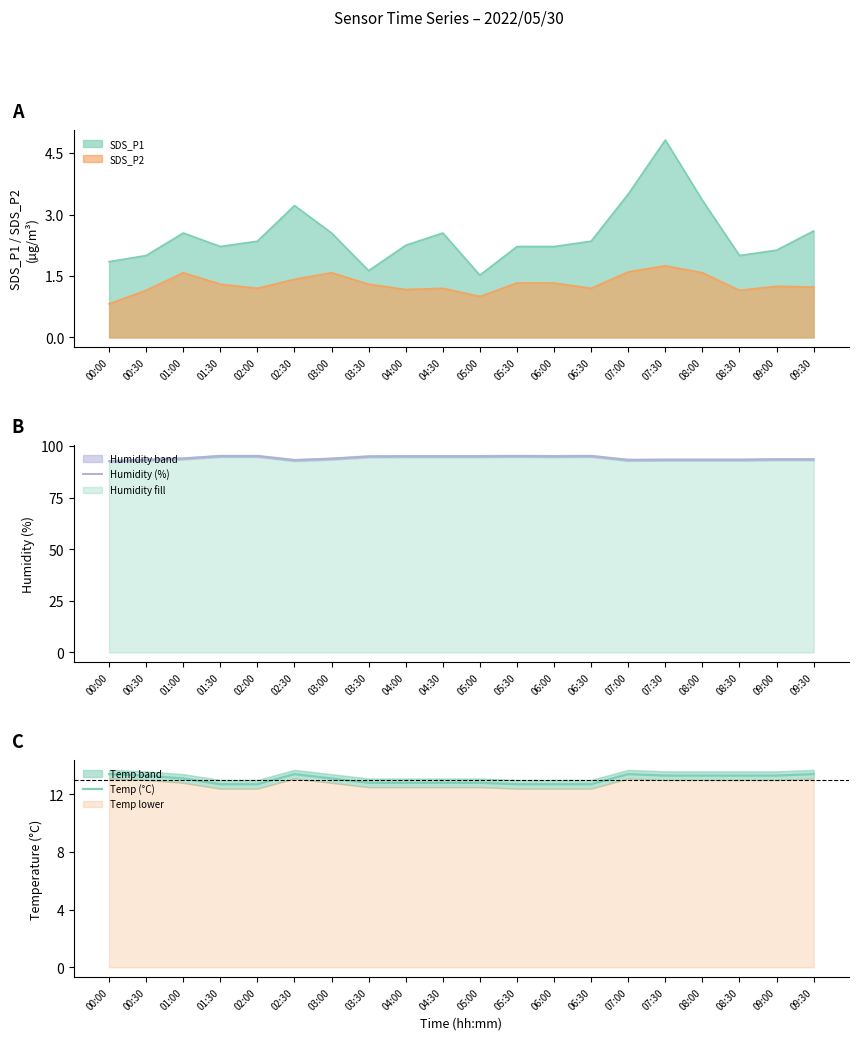

Which has a higher value, 05:00 or 05:30?

05:30